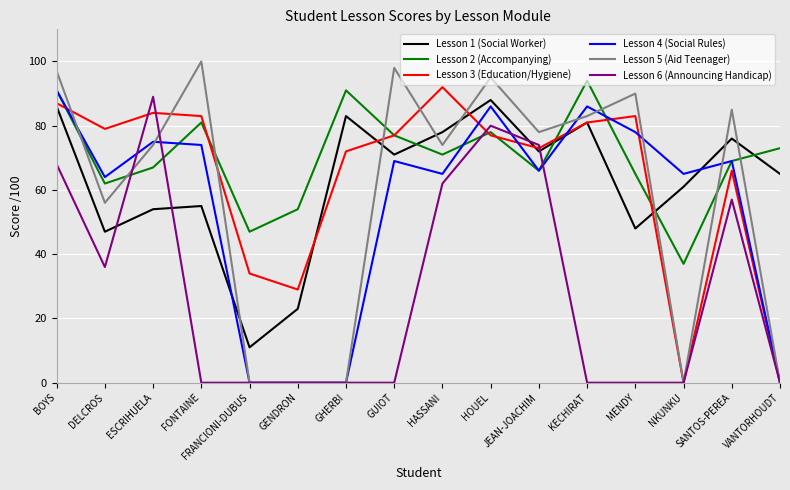

What is the total value across all series at FRANCIONI-DUBUS?

92